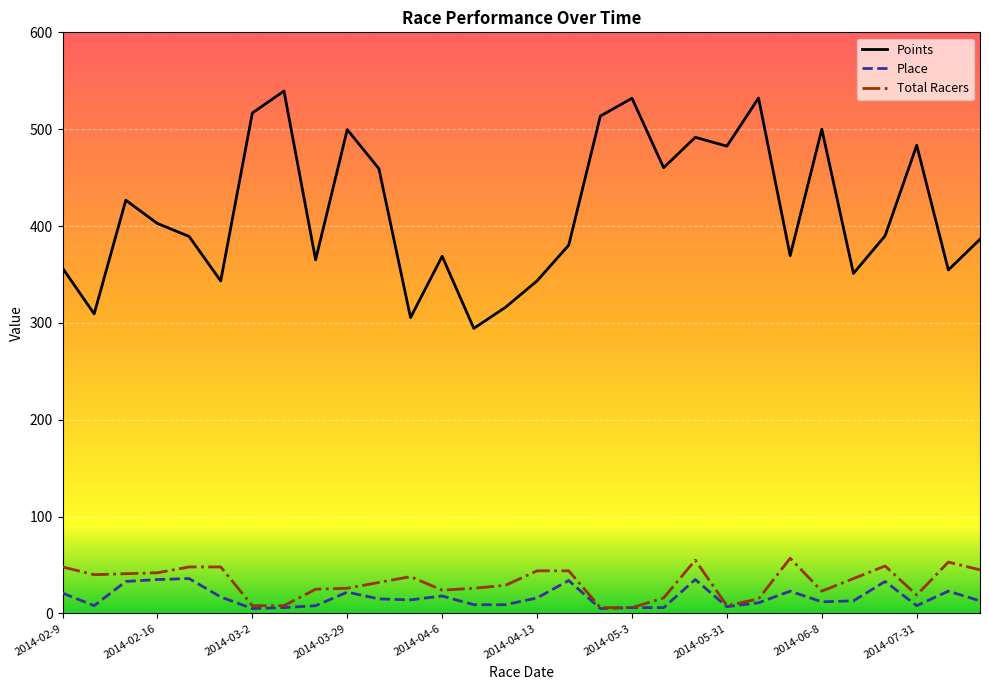

Count the number of categories in the chart.

30